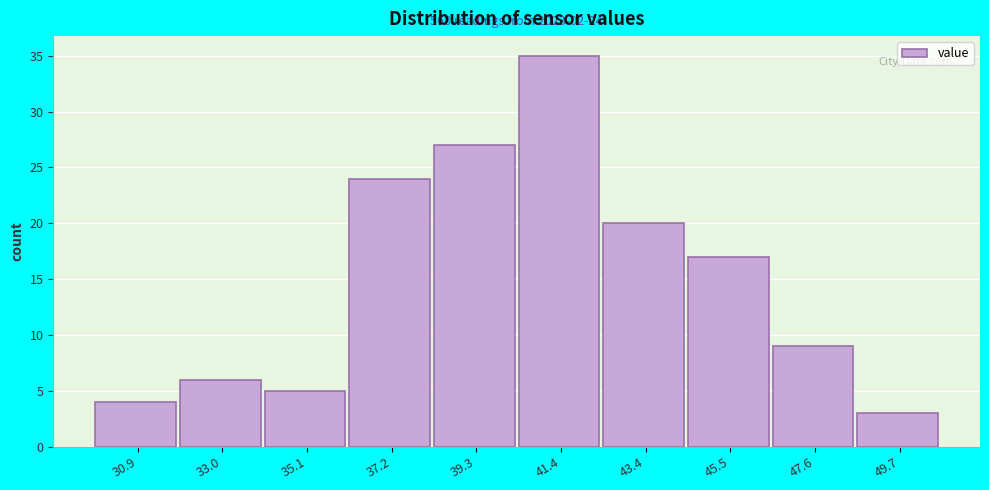

Over which range of the x-axis is the bar tallest?

40.5 to 42.5